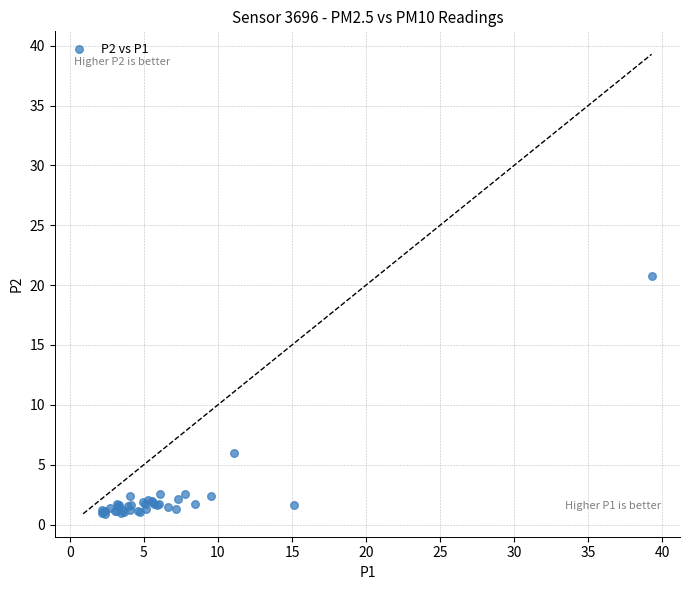

What Y value in the scatter plot is closest to 10?

6.0